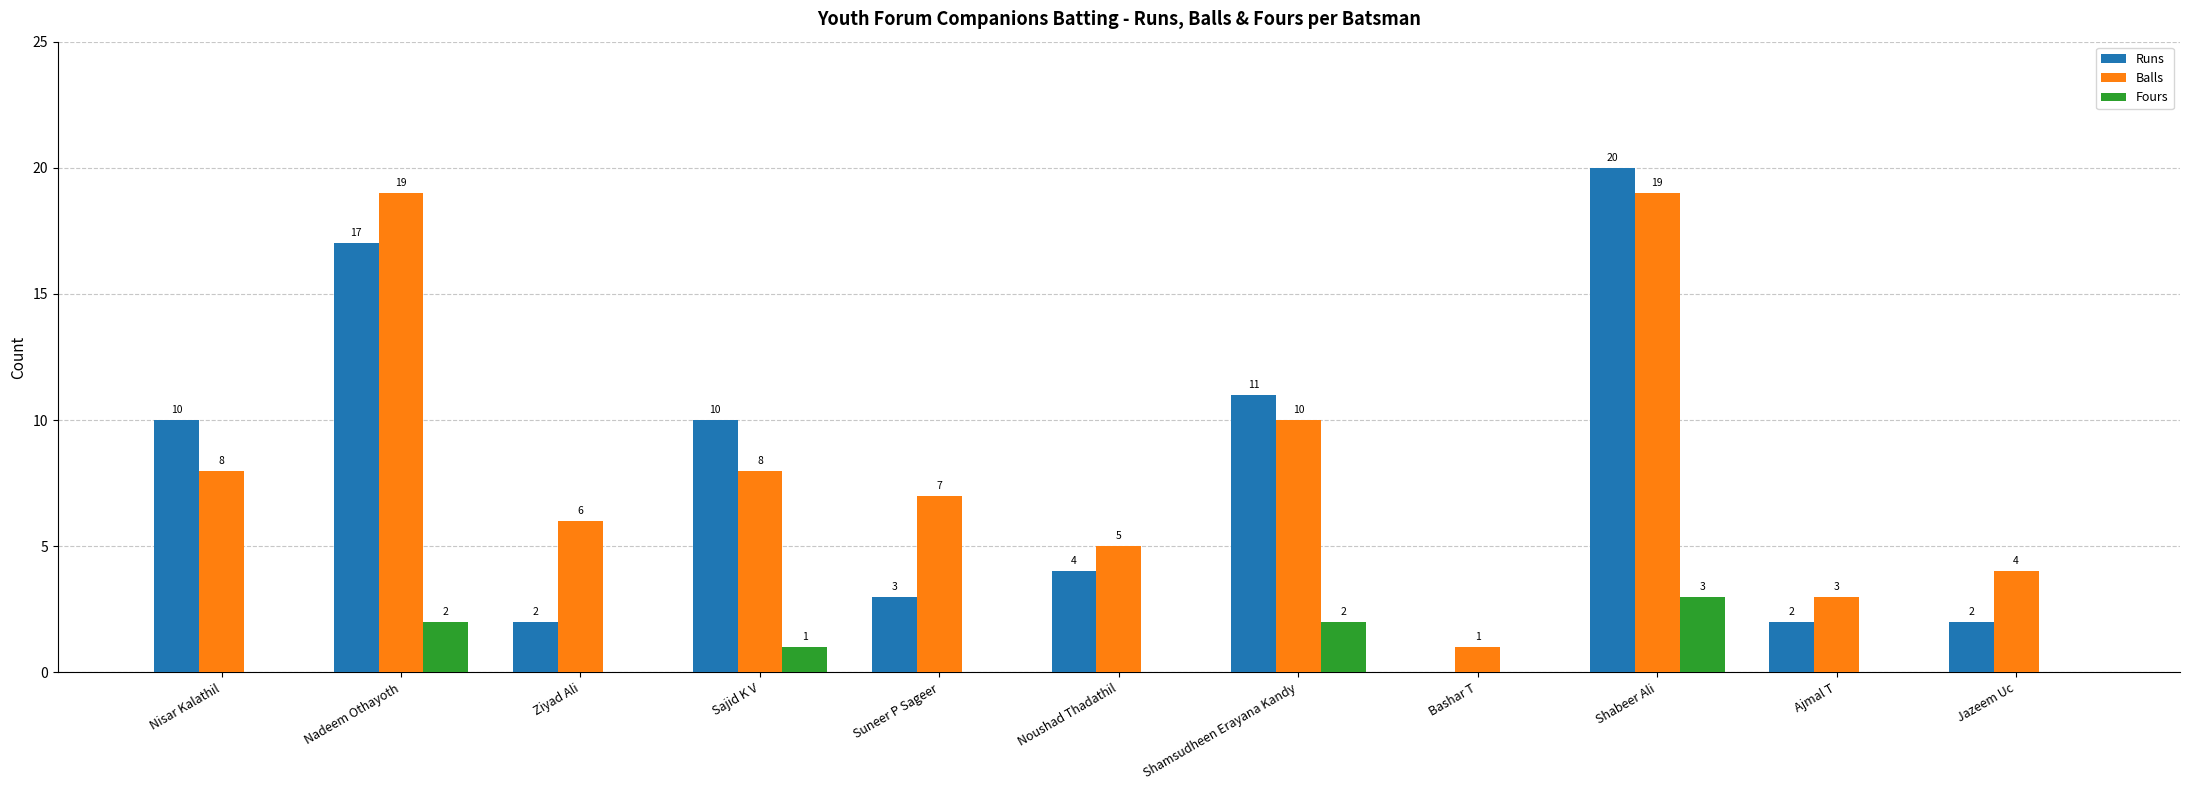

Which series changed the most between Nisar Kalathil and Nadeem Othayoth?

Balls